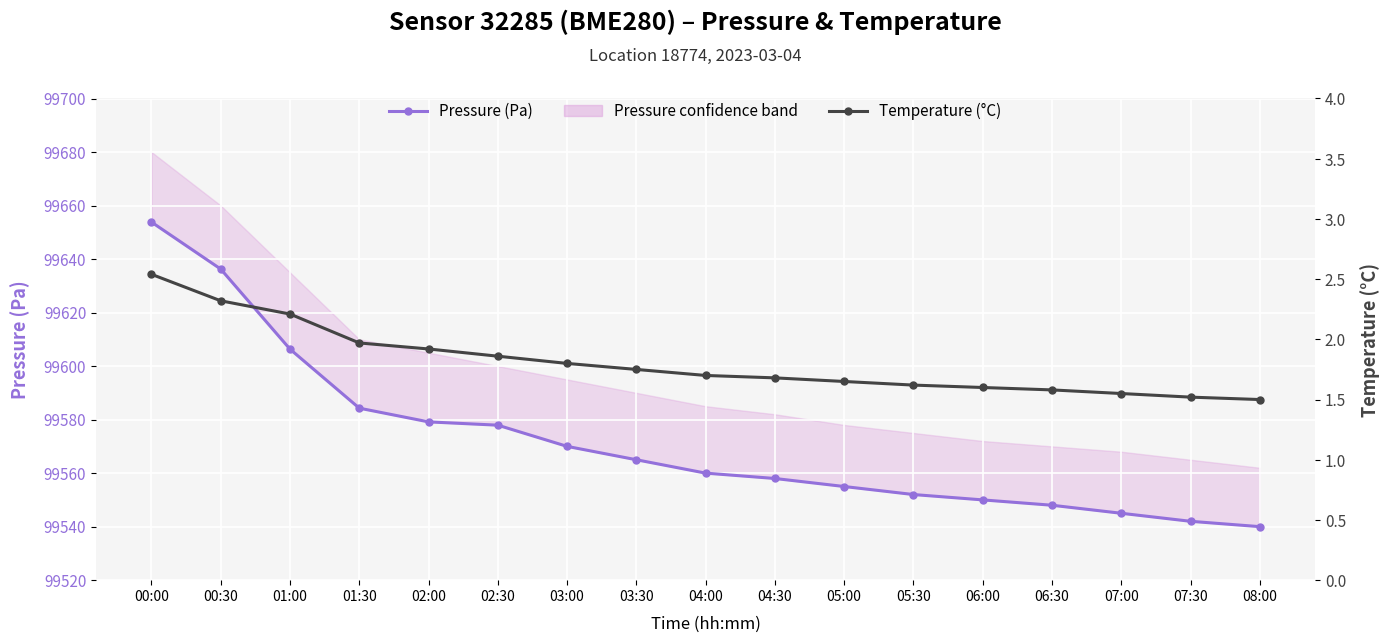

What is the sum of the Temperature (°C) values at 05:00 and 02:30?

3.5